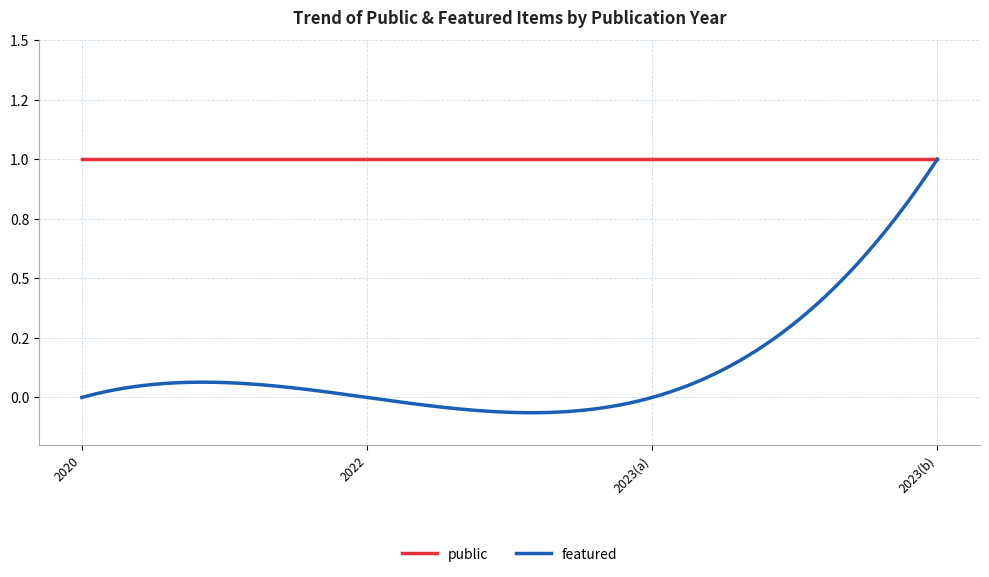

At which label does public reach its minimum?

2023